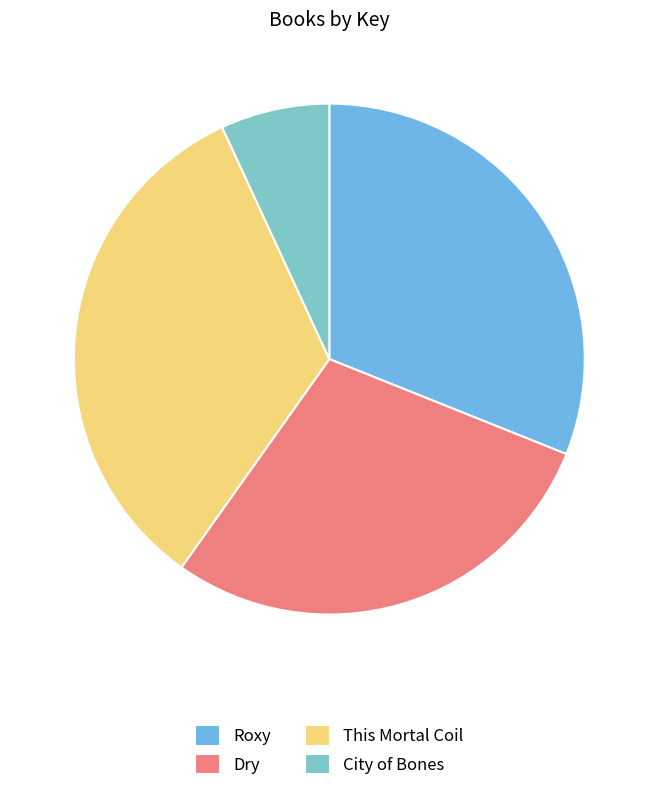

The City of Bones slice represents 1% of the pie. True or false?

False